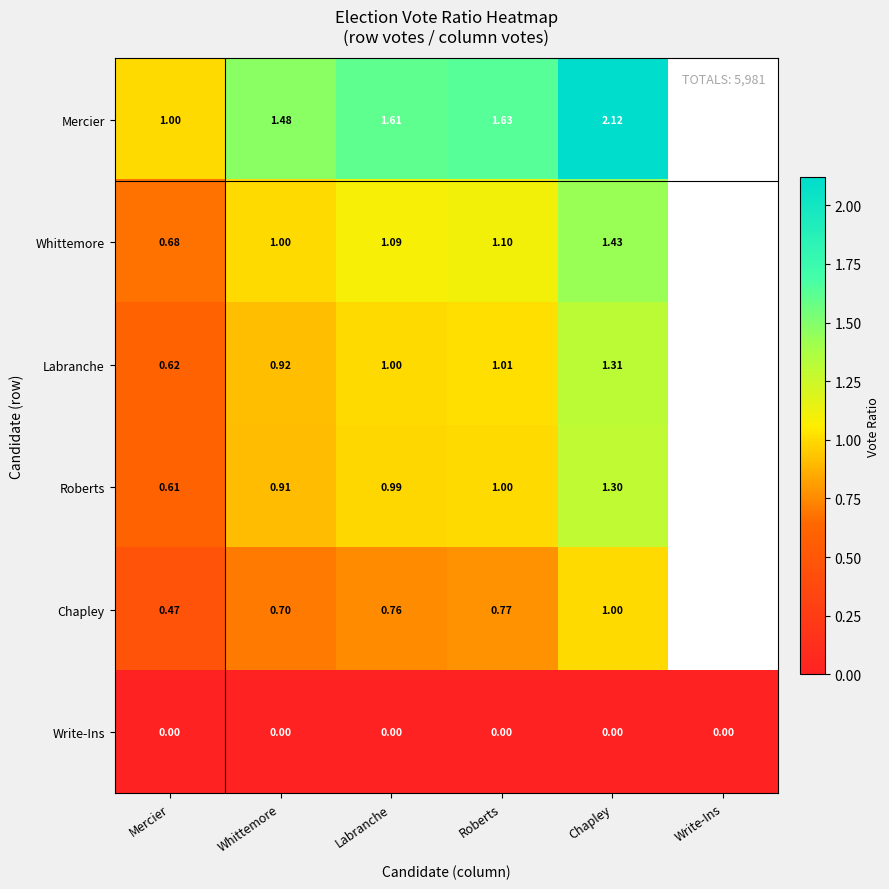

Between Whittemore and Labranche, which series saw the biggest shift?

Mercier